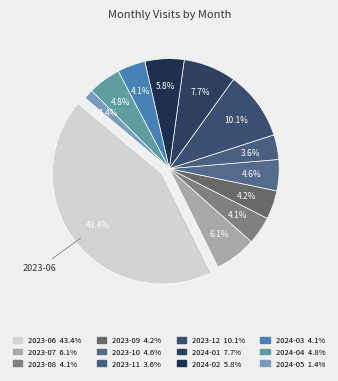

Which slice is the largest?

2023-06